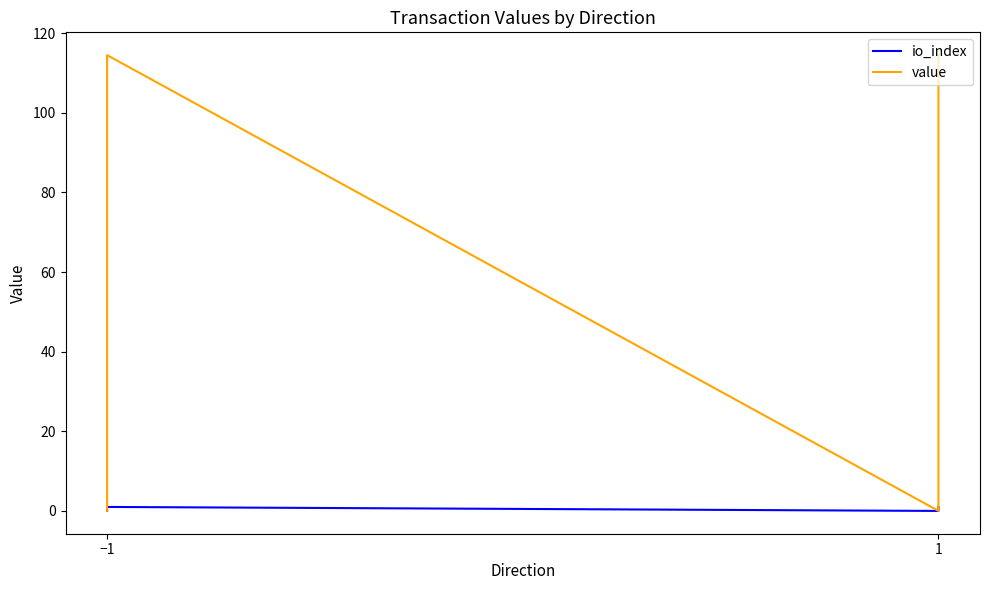

True or false: io_index and value intersect in this chart.

False